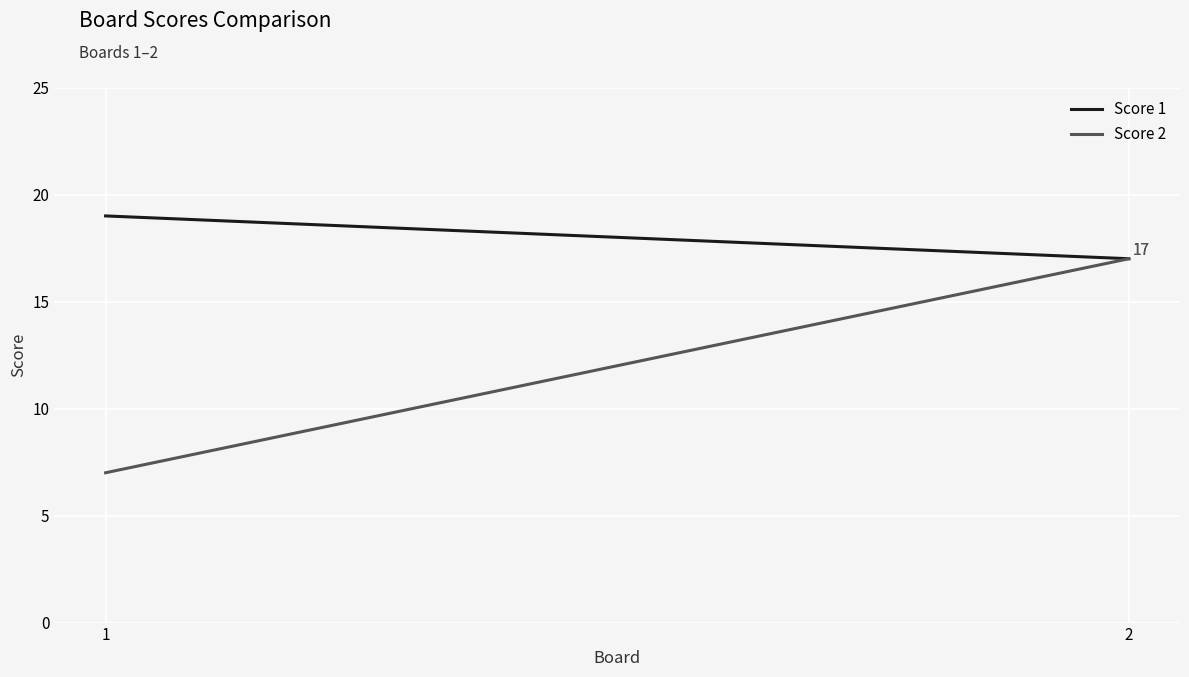

At 2, list the series in order from smallest to largest.

Score 1, Score 2